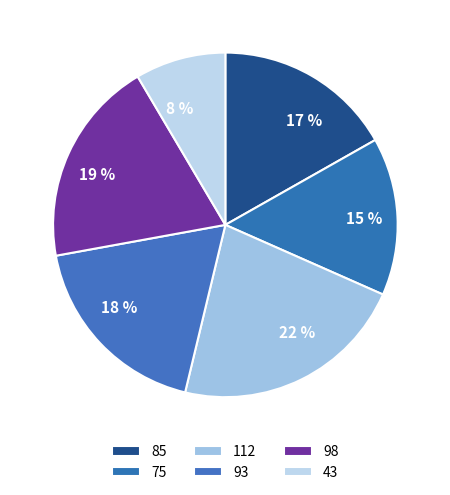

Is it true that 43 is 8% of the pie?

True